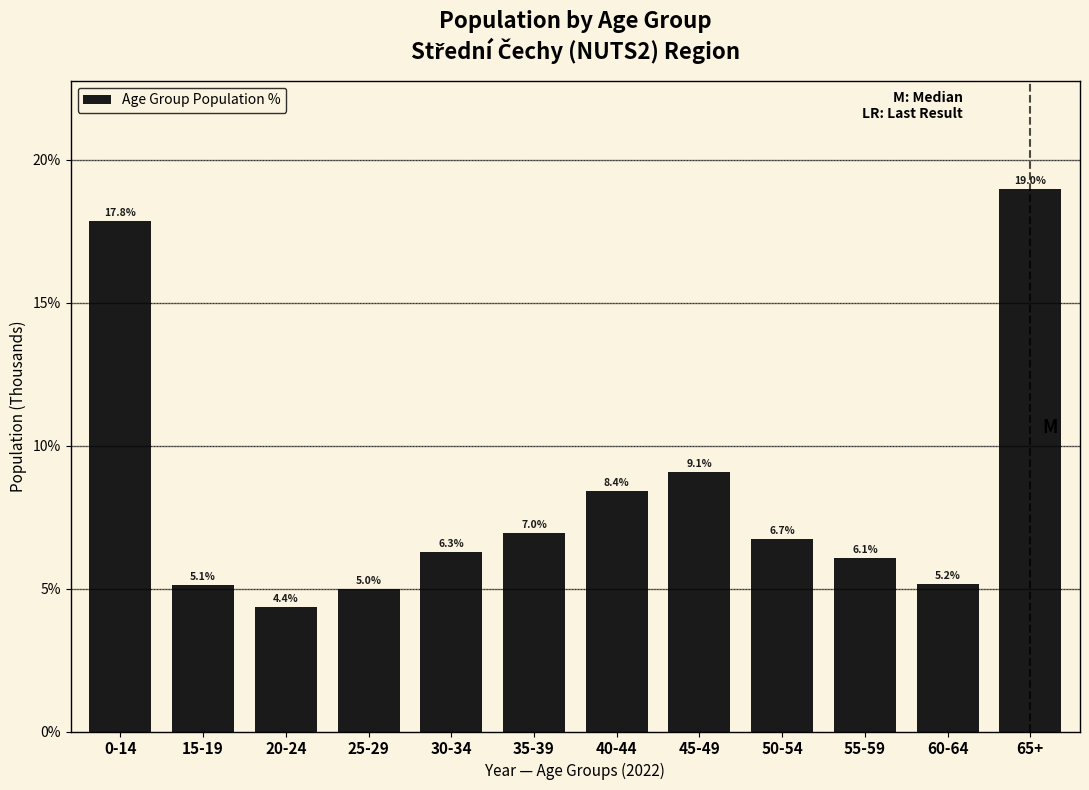

Reading left to right, list all the values displayed in this chart.

17.8	5.1	4.4	5.0	6.3	7.0	8.4	9.1	6.7	6.1	5.2	19.0